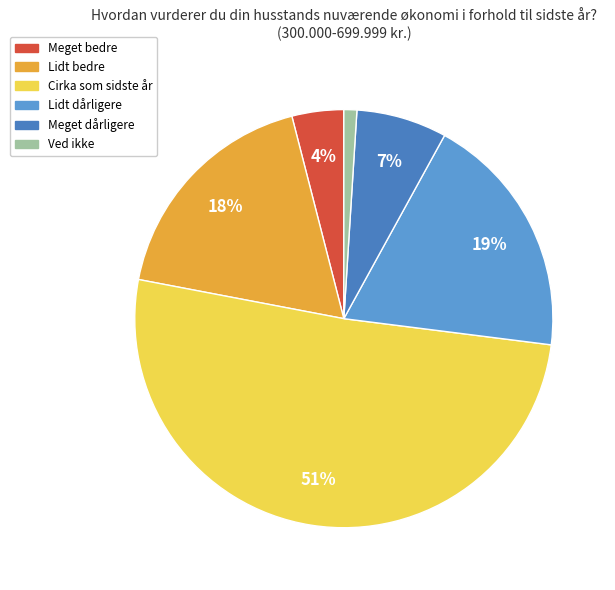

To the nearest percent, what is the difference between the largest and smallest slice percentages?

50%